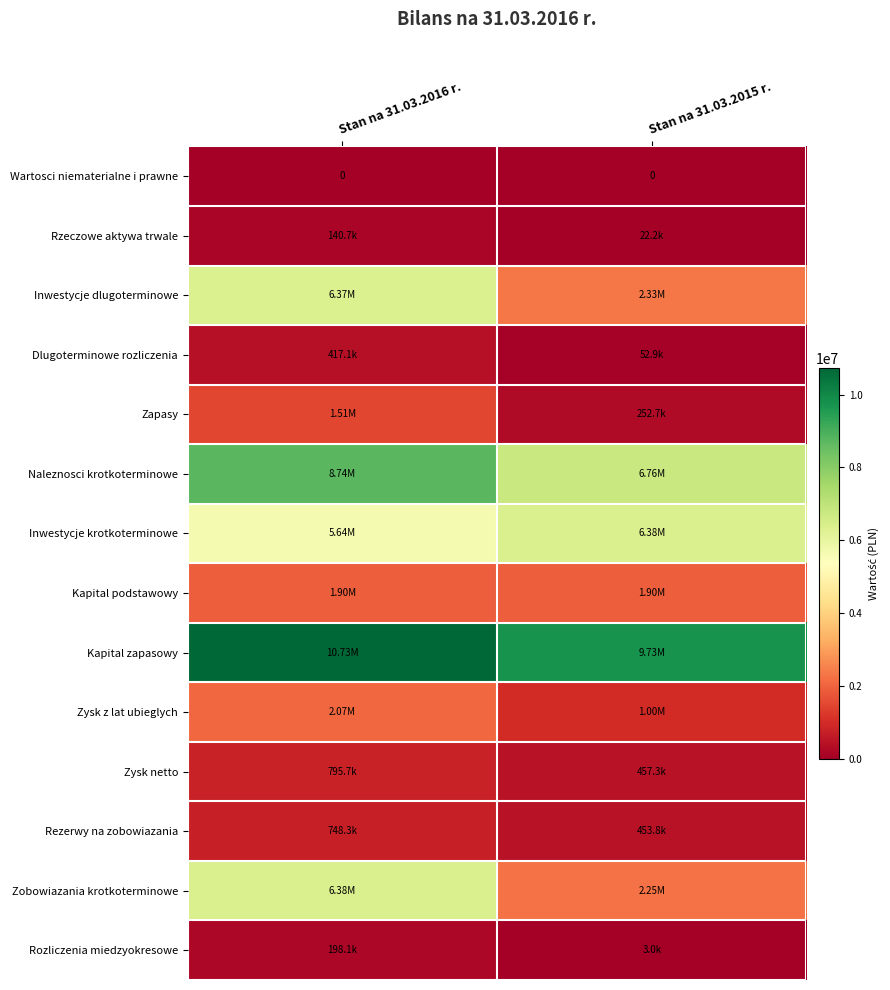

Rank the series by their maximum value, from highest to lowest.

Kapital zapasowy, Naleznosci krotkoterminowe, Inwestycje krotkoterminowe, Zobowiazania krotkoterminowe, Inwestycje dlugoterminowe, Zysk z lat ubieglych, Kapital podstawowy, Zapasy, Zysk netto, Rezerwy na zobowiazania, Dlugoterminowe rozliczenia, Rozliczenia miedzyokresowe, Rzeczowe aktywa trwale, Wartosci niematerialne i prawne